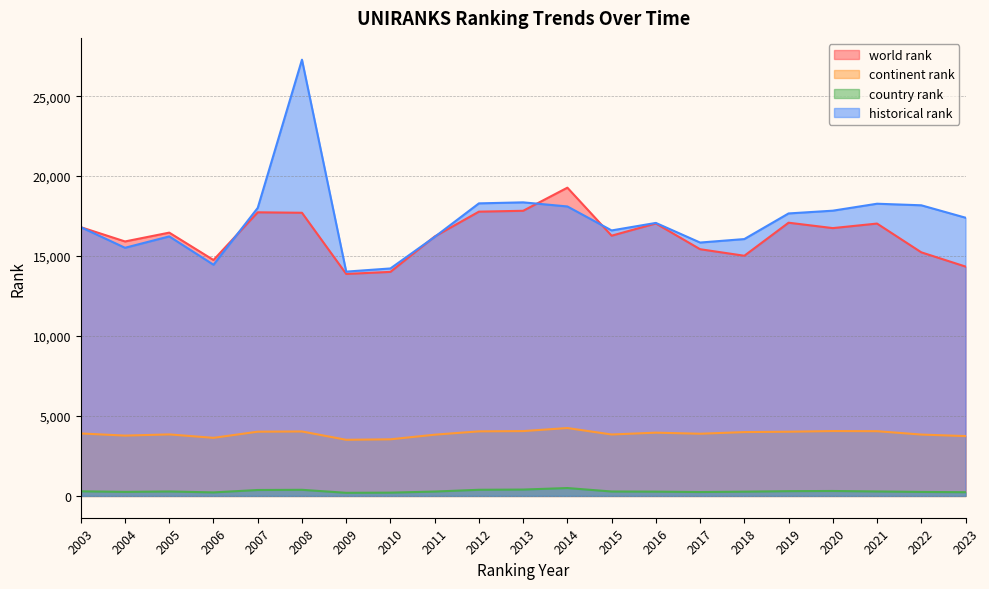

Is it true that world rank equals 12858.5 at 2014?

False